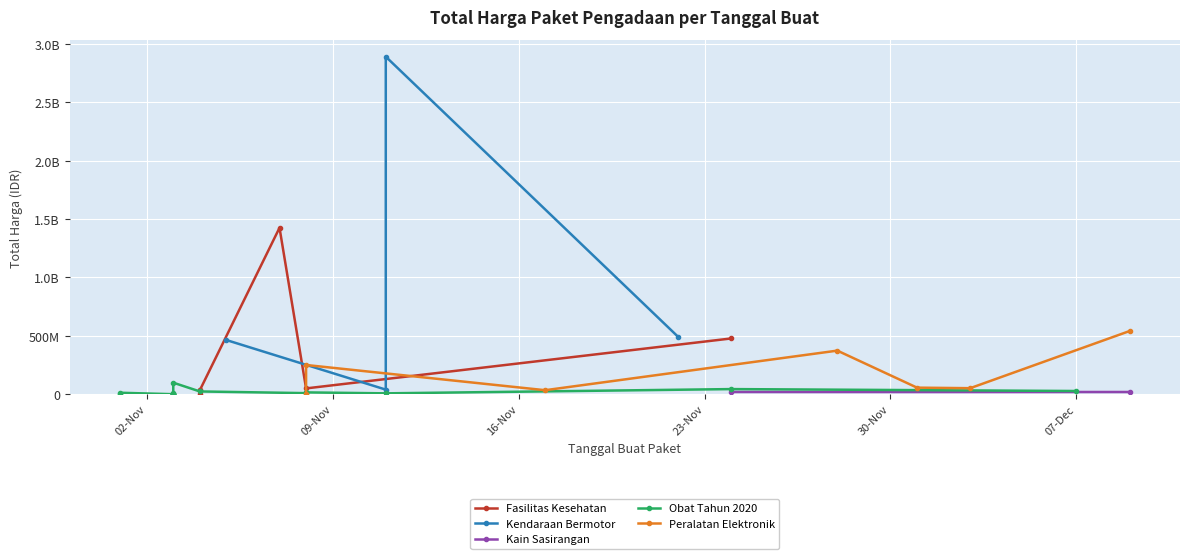

Reading left to right, transcribe all the data shown in this chart.

2021-11-07=1425867900	2021-11-08=49730040	2021-11-24=477600000	2021-11-04=34000000	2021-11-04=32441200	2021-11-04=577875	2021-11-05=464002100	2021-11-11=39440000	2021-11-11=2892122000	2021-11-22=493000000	2021-11-24=19175000	2021-12-09=18900000	2021-11-08=9180000	2021-11-08=15513960	2021-11-11=7401240	2021-11-01=333600	2021-11-03=78000	2021-11-03=98772570	2021-11-03=2772000	2021-11-03=265000	2021-11-03=4672200	2021-11-03=182000	2021-11-03=8742500	2021-11-03=5129000	2021-11-01=12453900	2021-11-24=43859200	2021-11-04=23653000	2021-12-07=27412000	2021-11-08=250350000	2021-11-08=4350000	2021-11-17=34292000	2021-11-28=373404000	2021-12-01=56152800	2021-12-03=51601000	2021-12-09=541071000